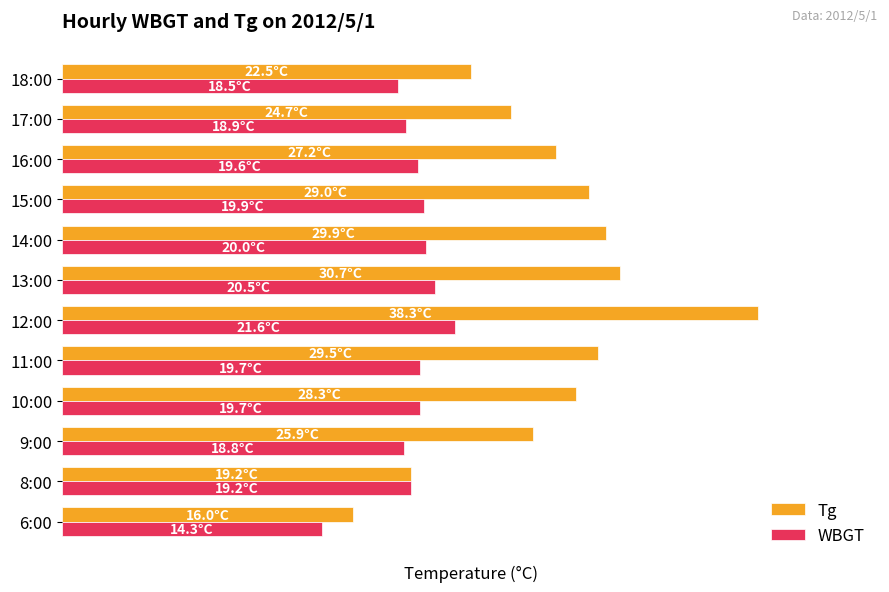

List the series in order of their overall mean, lowest first.

WBGT, Tg